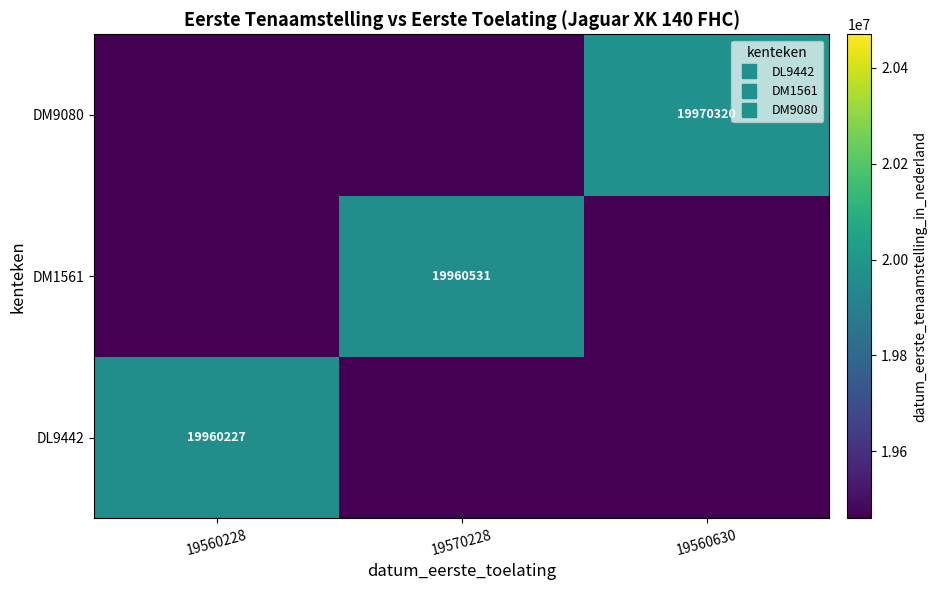

Rank the categories by DM1561 value from highest to lowest.

19570228, 19560228, 19560630